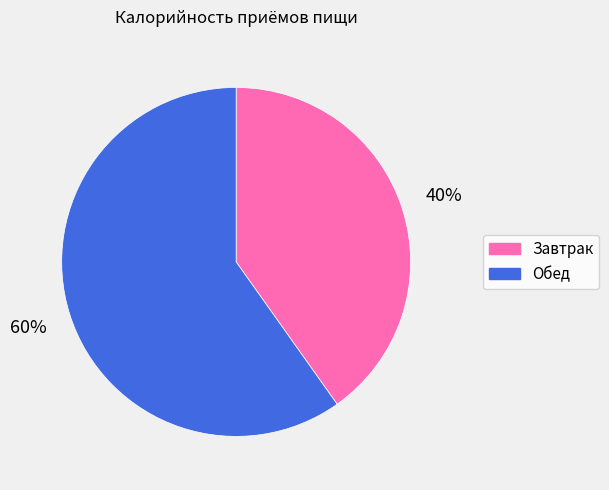

True or false: Обед accounts for 47% of the total.

False